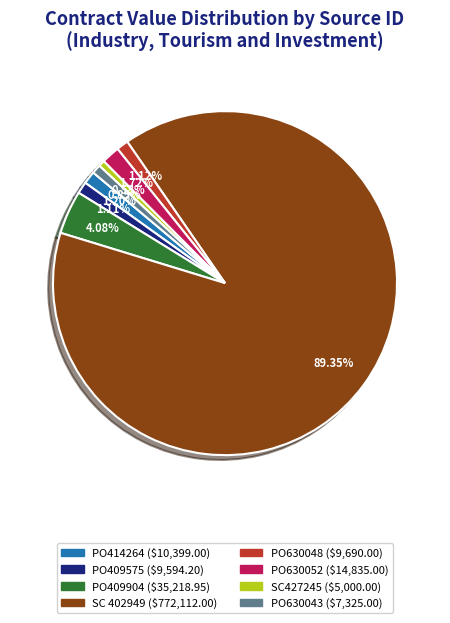

The PO409904 slice represents 11% of the pie. True or false?

False